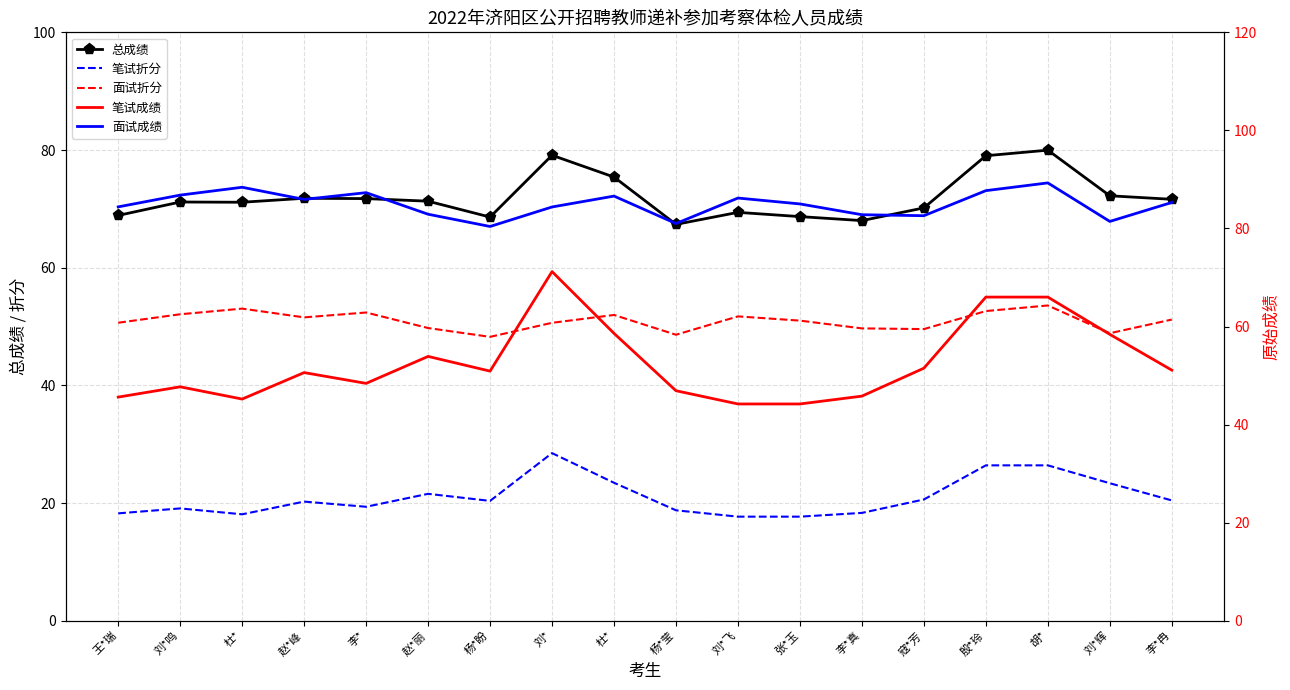

What is the sum of the 笔试成绩 values at 杨*盼 and 杜*?

96.1